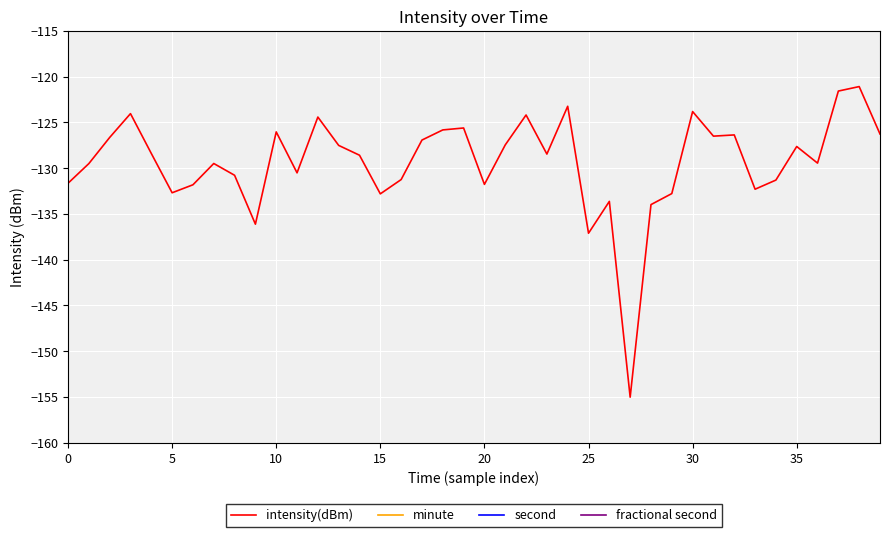

What is the lowest value of the intensity(dBm) series?

-155.0